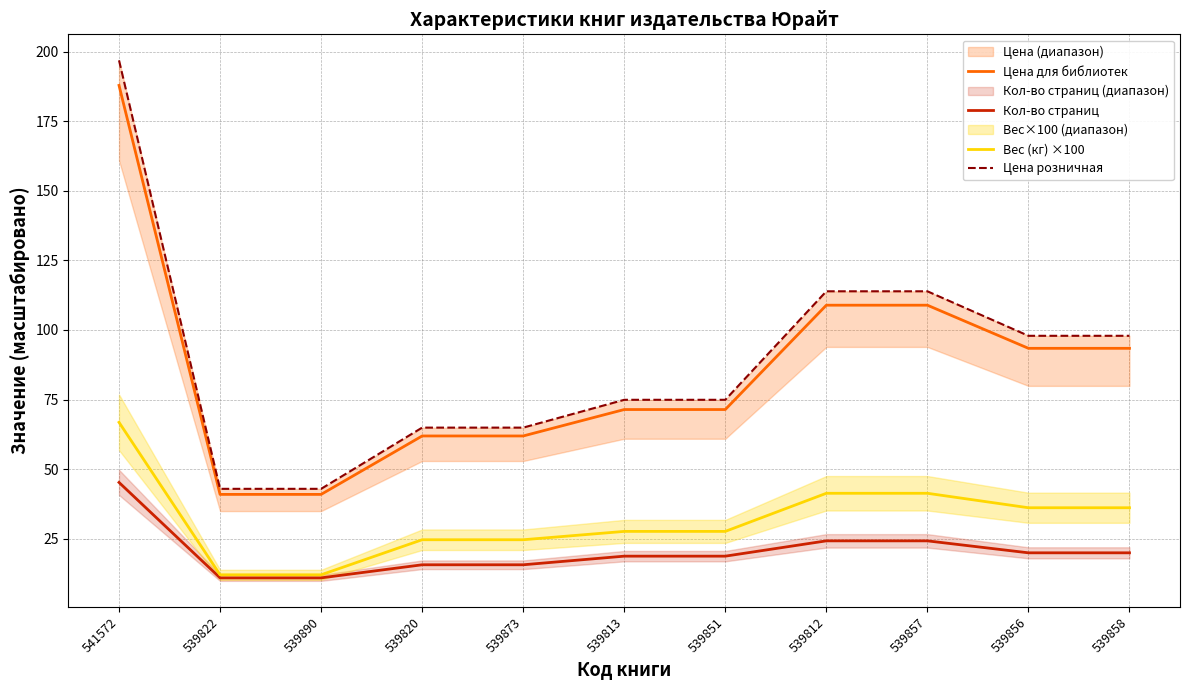

Count the number of data series in this chart.

4